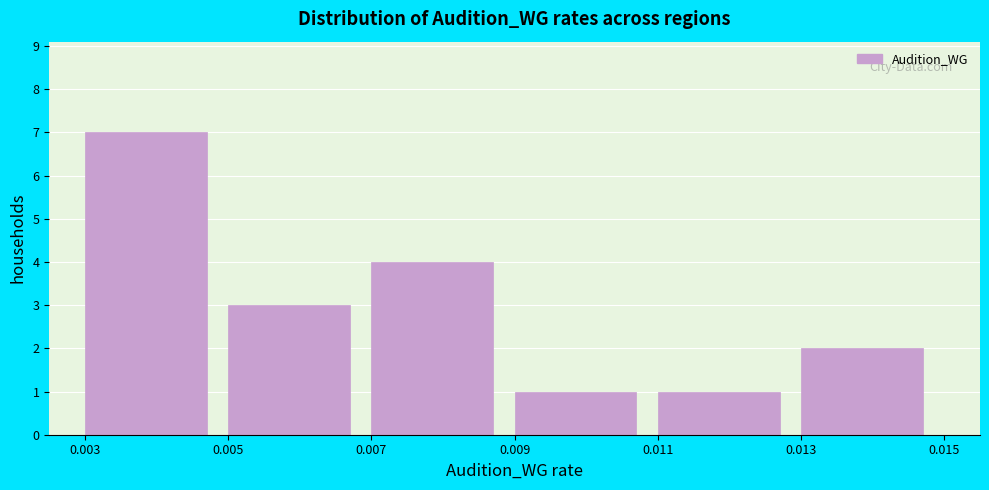

Reading left to right, transcribe this chart: for each bar, give the range it covers on the x-axis and its height. The values are not printed on the chart, so give them approximately, as read against the axis.

0.003 to 0.005: 7
0.005 to 0.007: 3
0.007 to 0.009: 4
0.009 to 0.011: 1
0.011 to 0.013: 1
0.013 to 0.015: 2